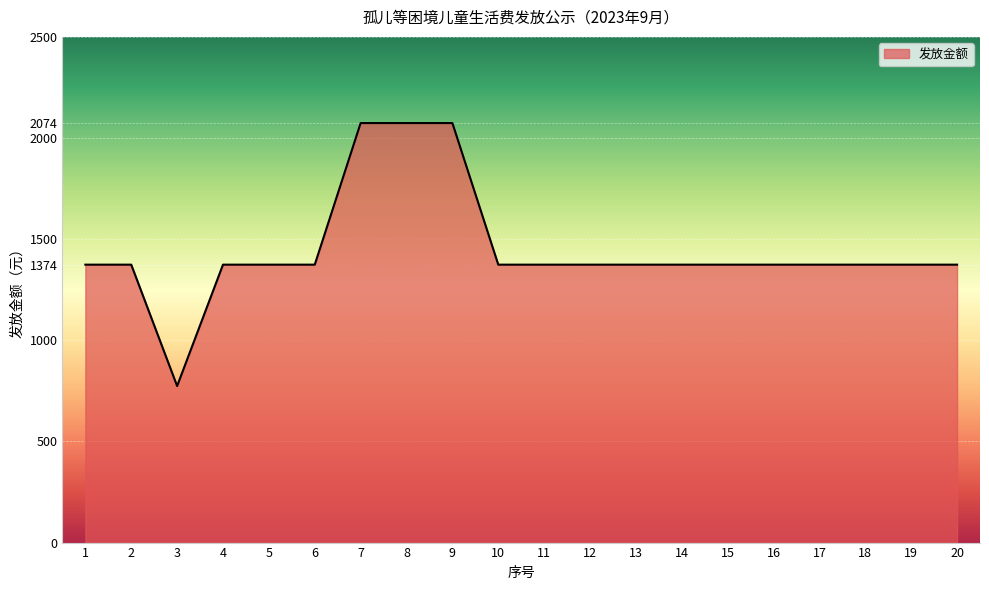

Does the chart have visible grid lines?

Yes